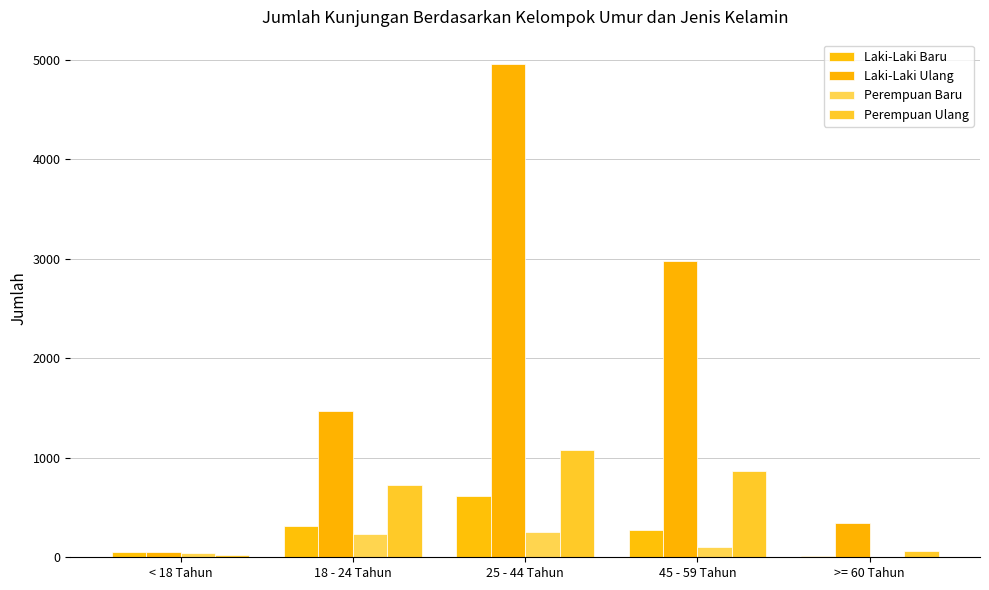

Which series has the largest total across all categories?

Laki-Laki Ulang